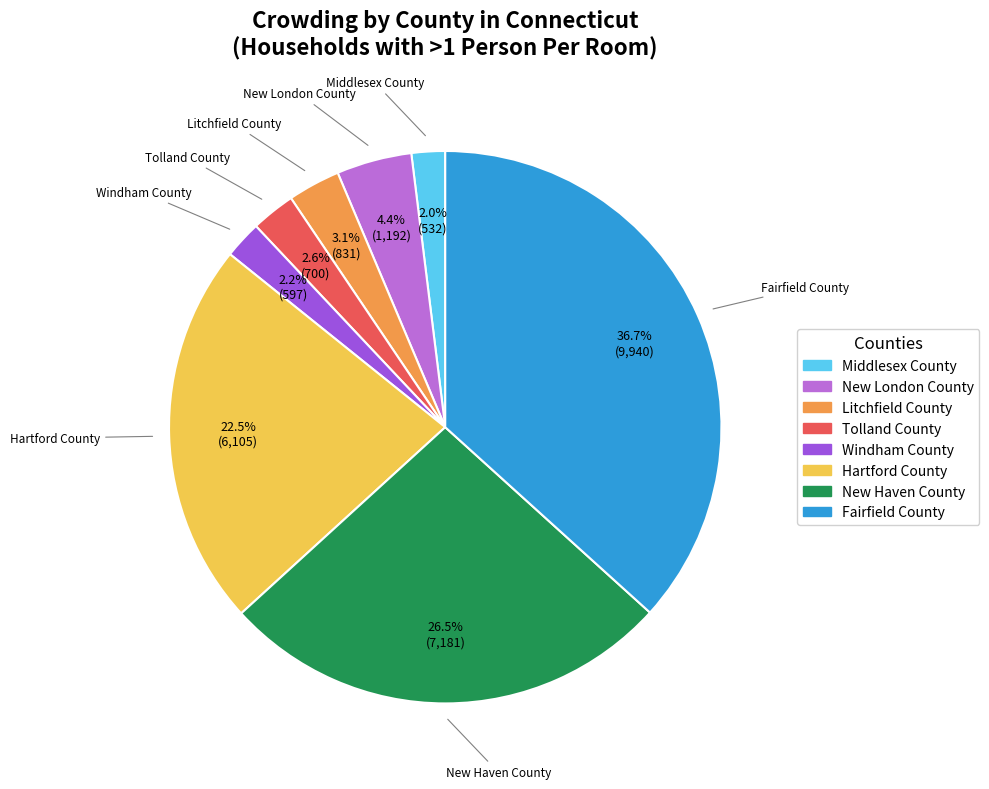

Which category has the biggest portion of the pie?

Fairfield County